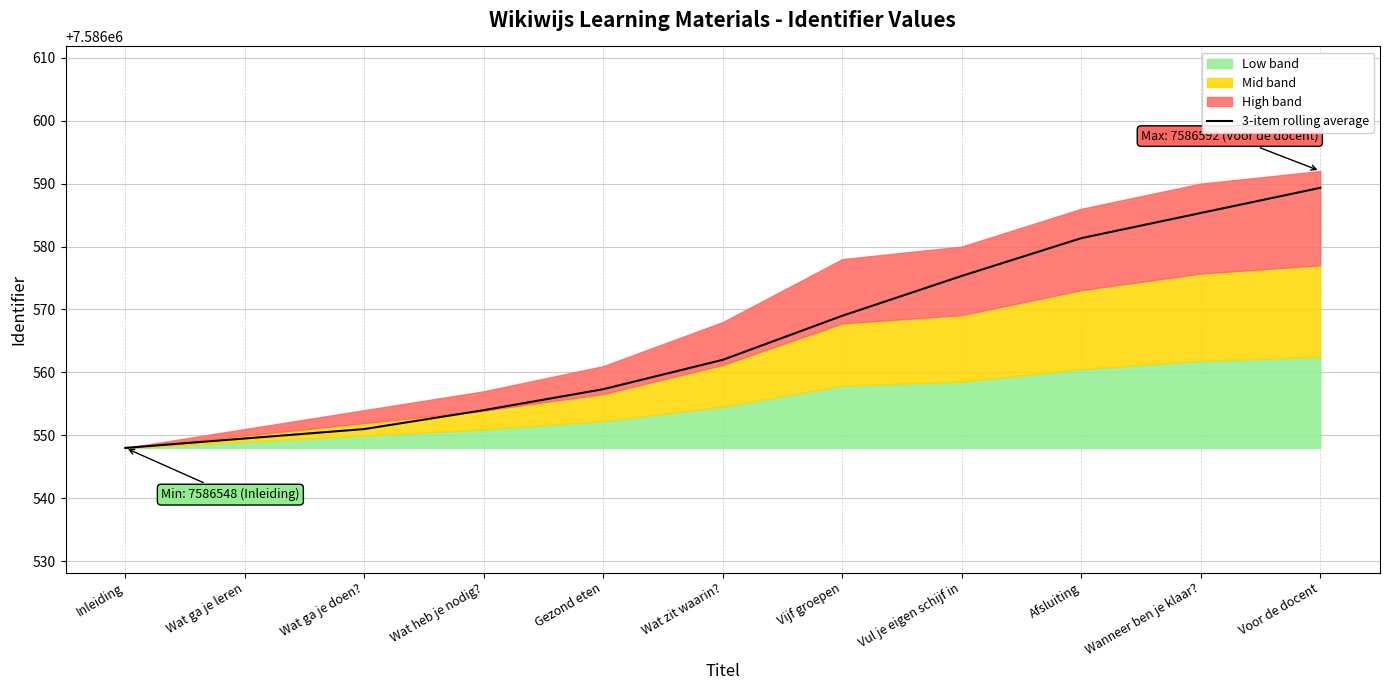

What is the minimum value shown in the chart?

7586548.0